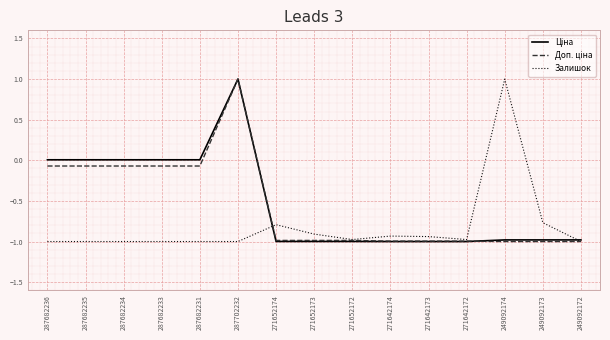

What is the maximum value for Залишок?

1.0